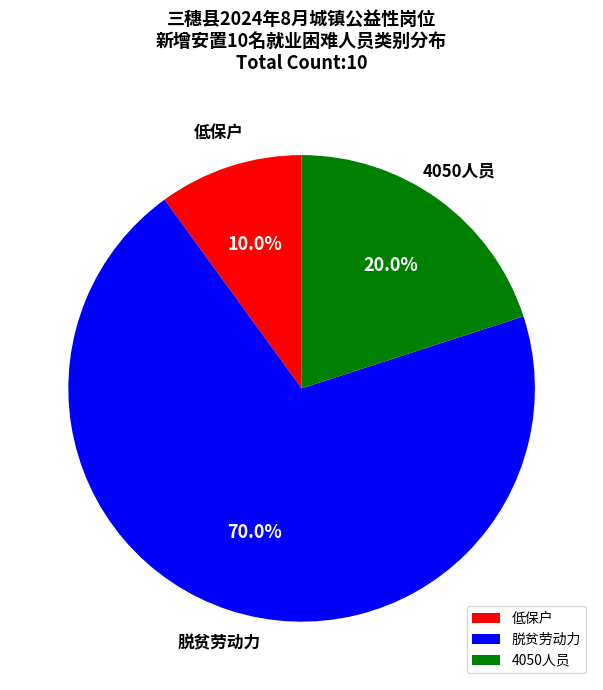

To the nearest percent, what percentage of the pie is 脱贫劳动力?

70%